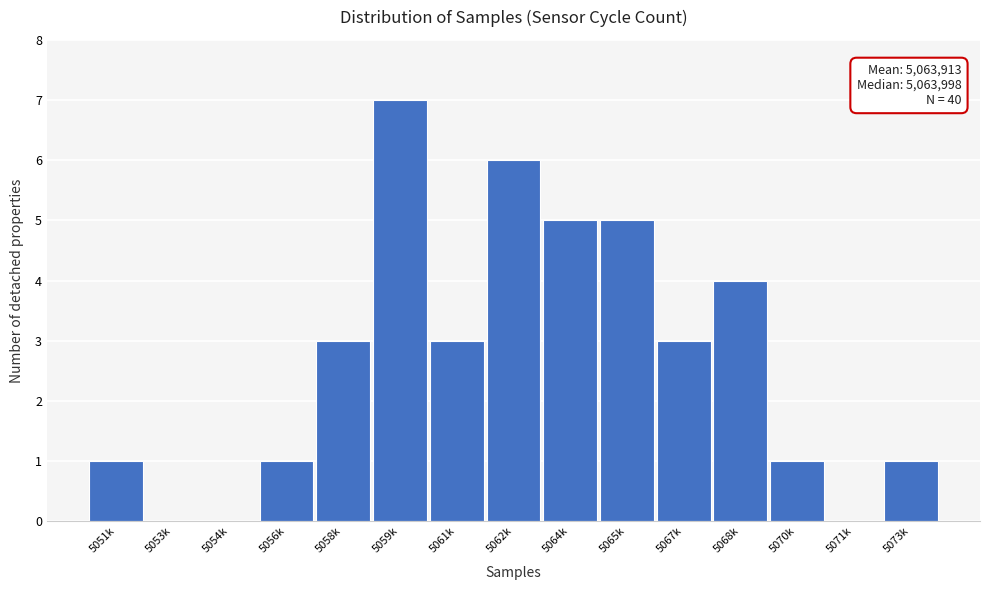

Which has a higher value, 5059k or 5062k?

5059k